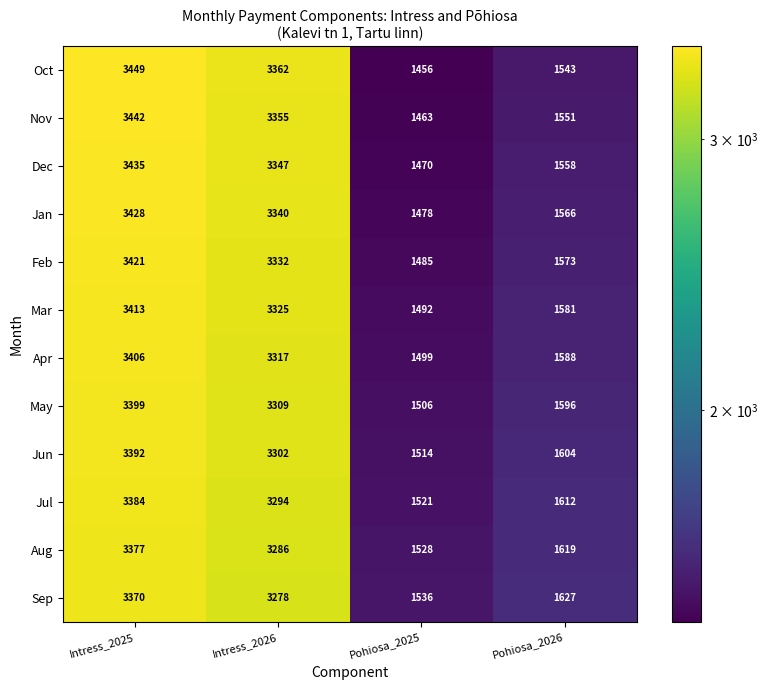

What is the average value of the Mar series?

2453